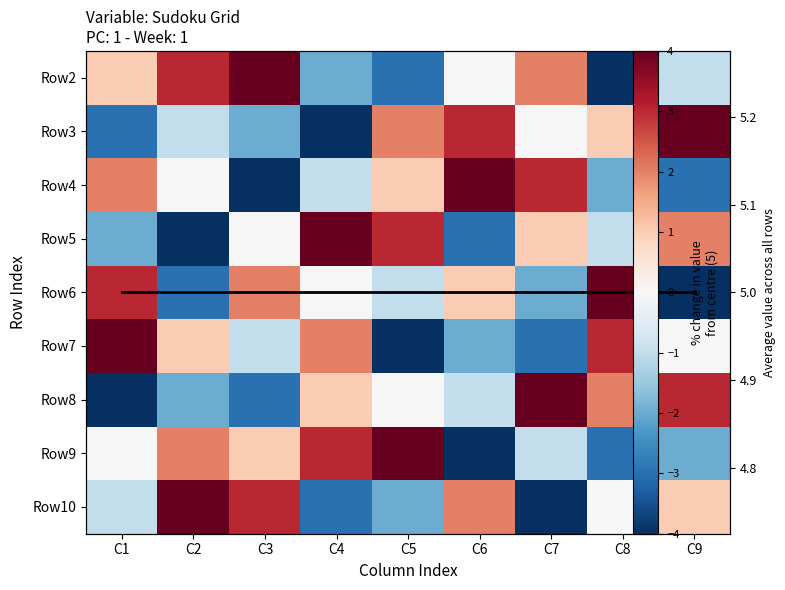

Which category has the lowest value in the Row7 series?

C5